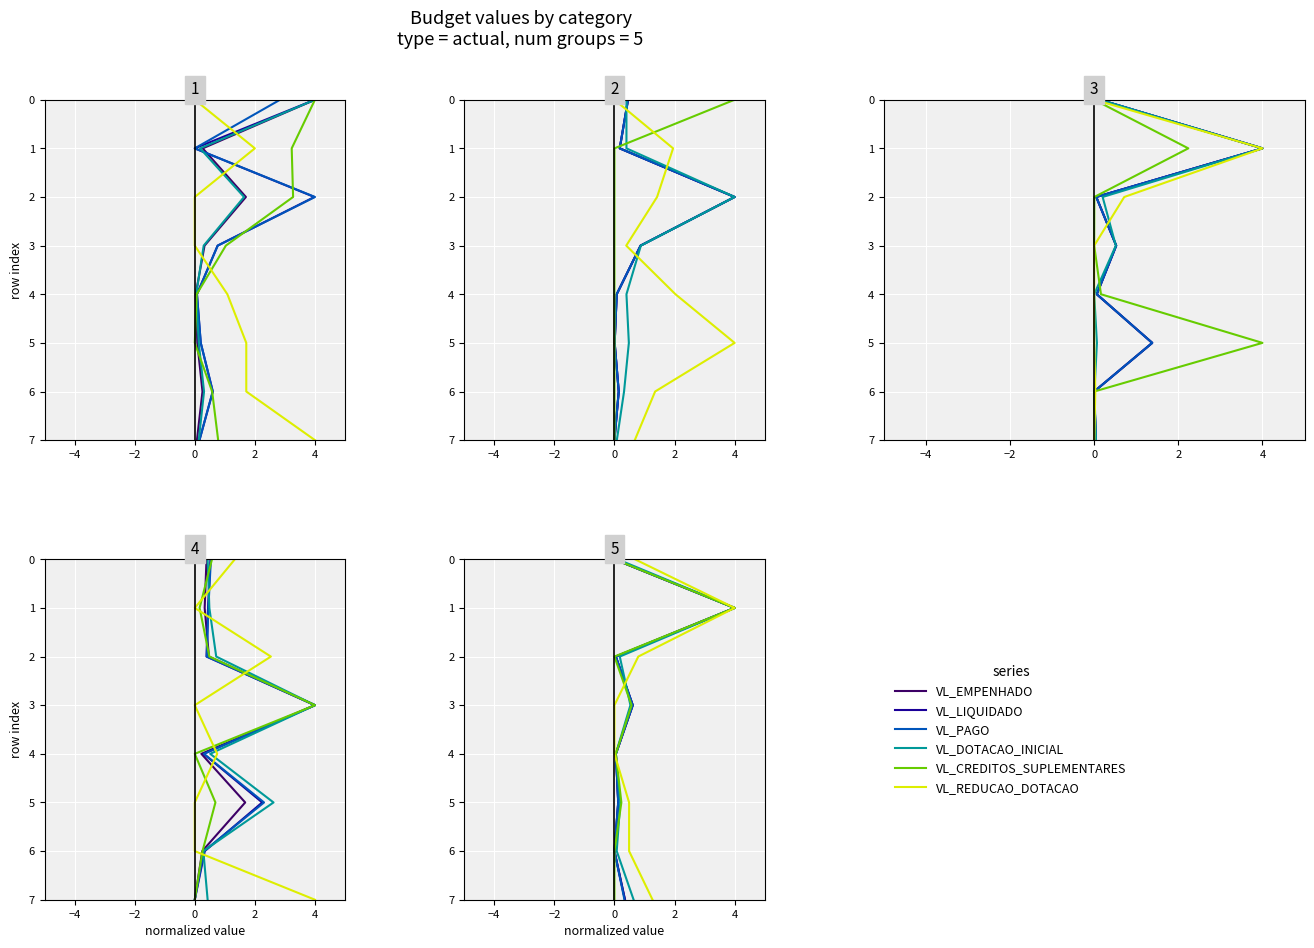

What is the difference between the VL_PAGO values at −2 and 6?

4